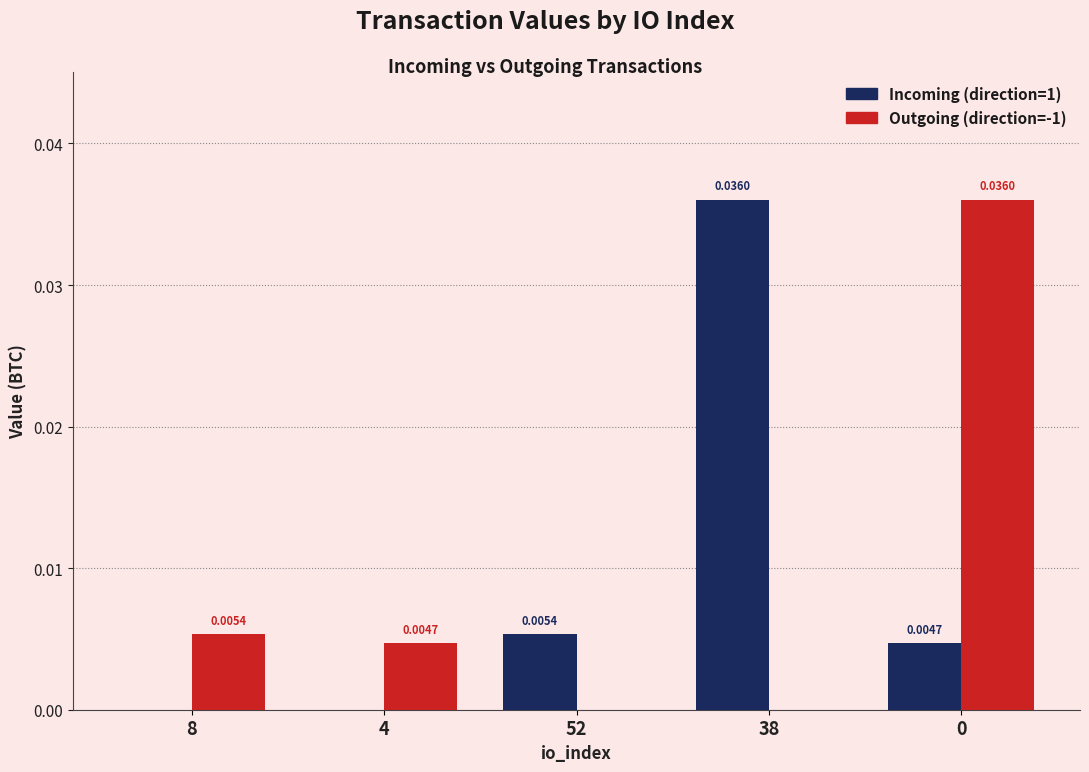

Are the bars horizontal?

No